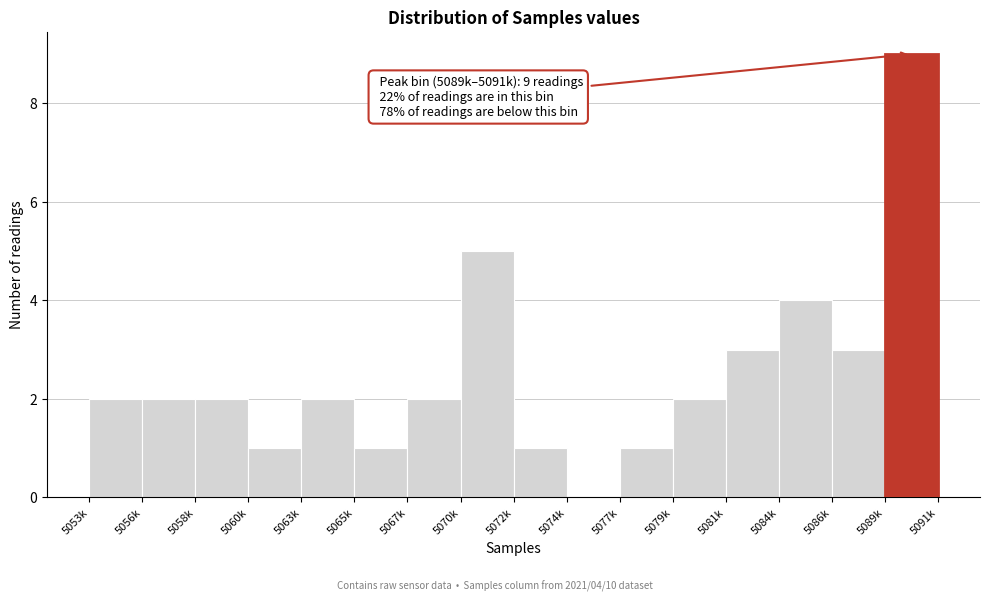

Reading left to right, list all the values displayed in this chart.

5053k=2	5056k=2	5058k=2	5060k=1	5063k=2	5065k=1	5067k=2	5070k=5	5072k=1	5074k=0	5077k=1	5079k=2	5081k=3	5084k=4	5086k=3	5089k=9